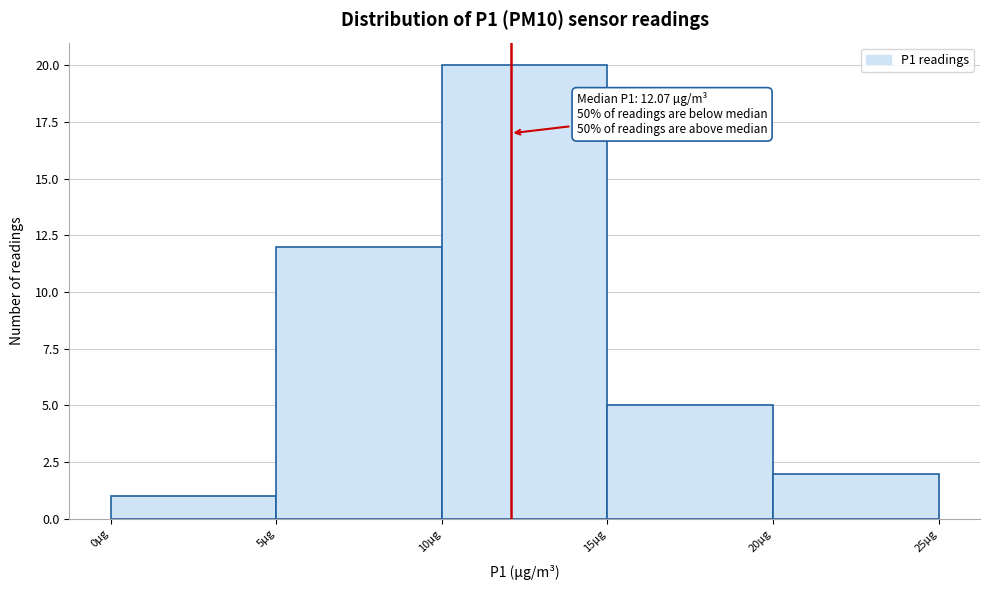

Over which range of the x-axis is the bar tallest?

10 to 15